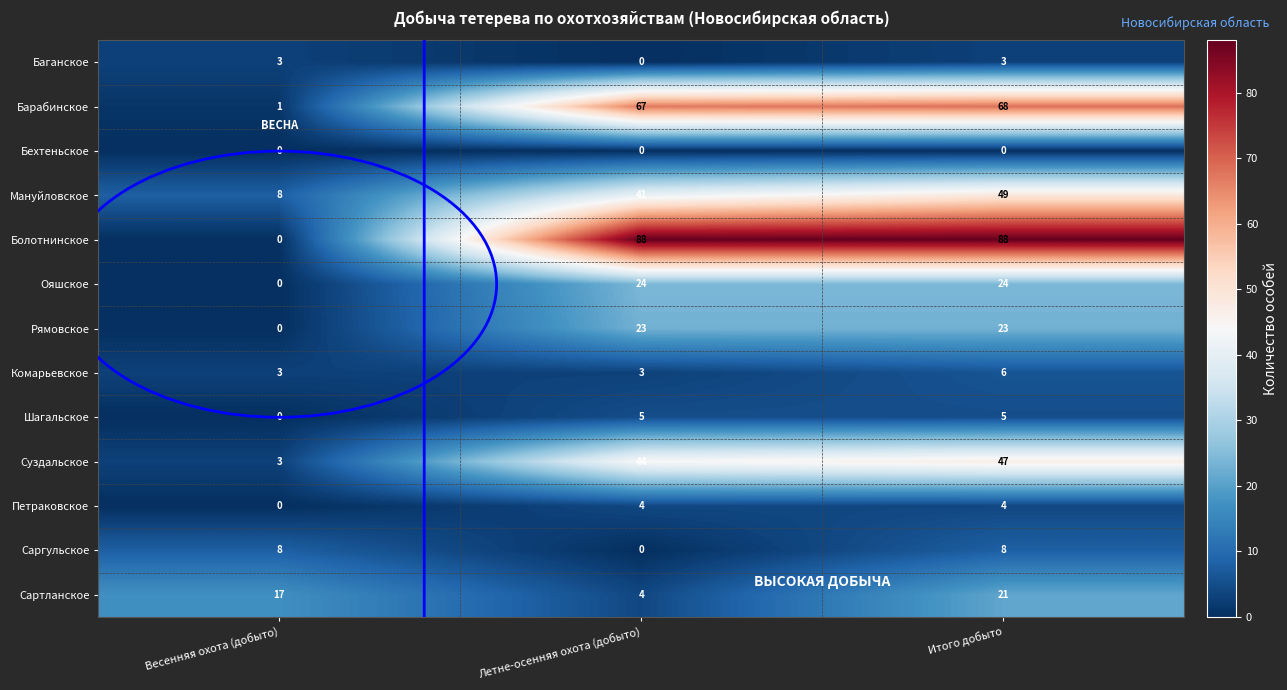

True or false: Петраковское has a value of 0 at Весенняя охота (добыто).

True